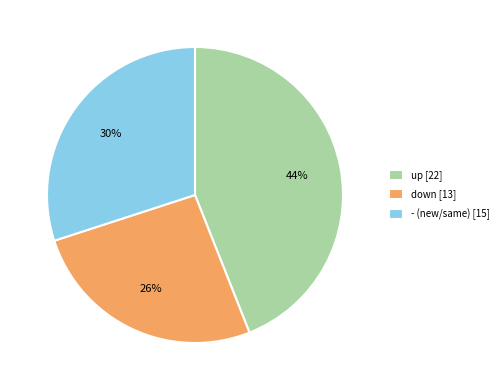

Does down account for over 50% of the chart?

No